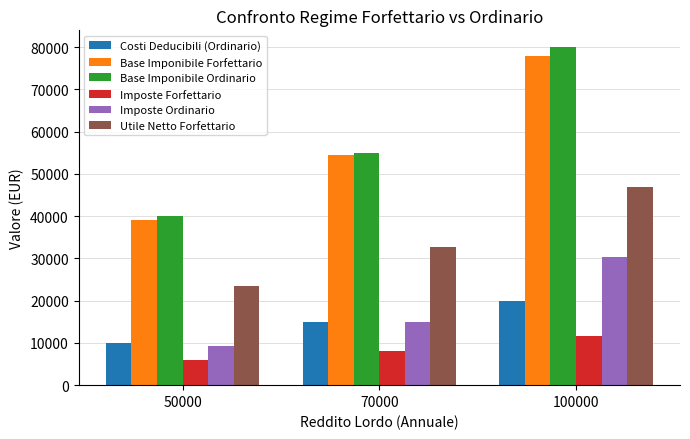

Are the bars horizontal?

No